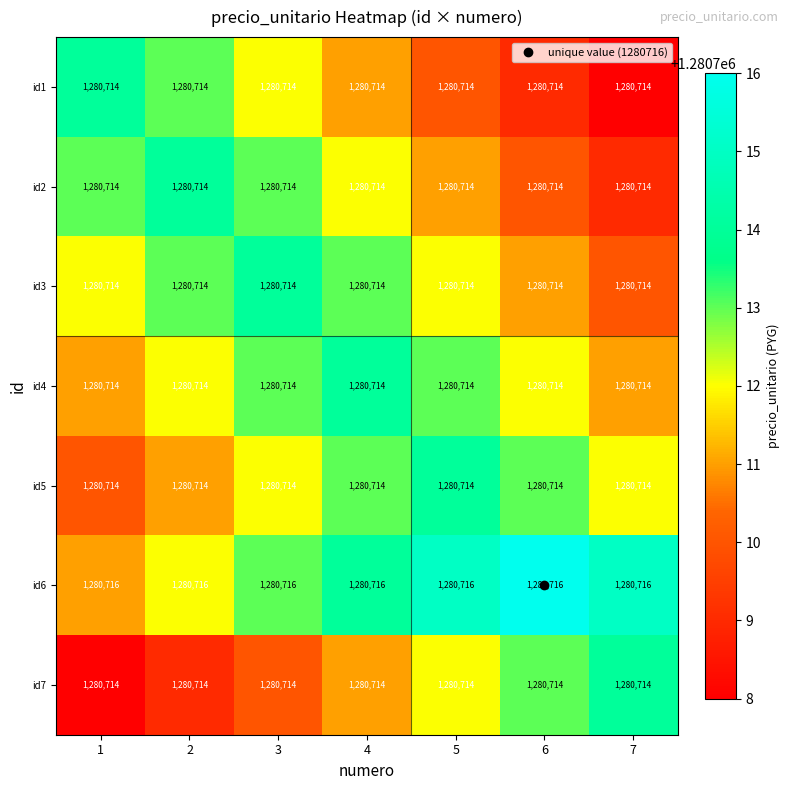

At how many categories does at least one series exceed 1280714?

7